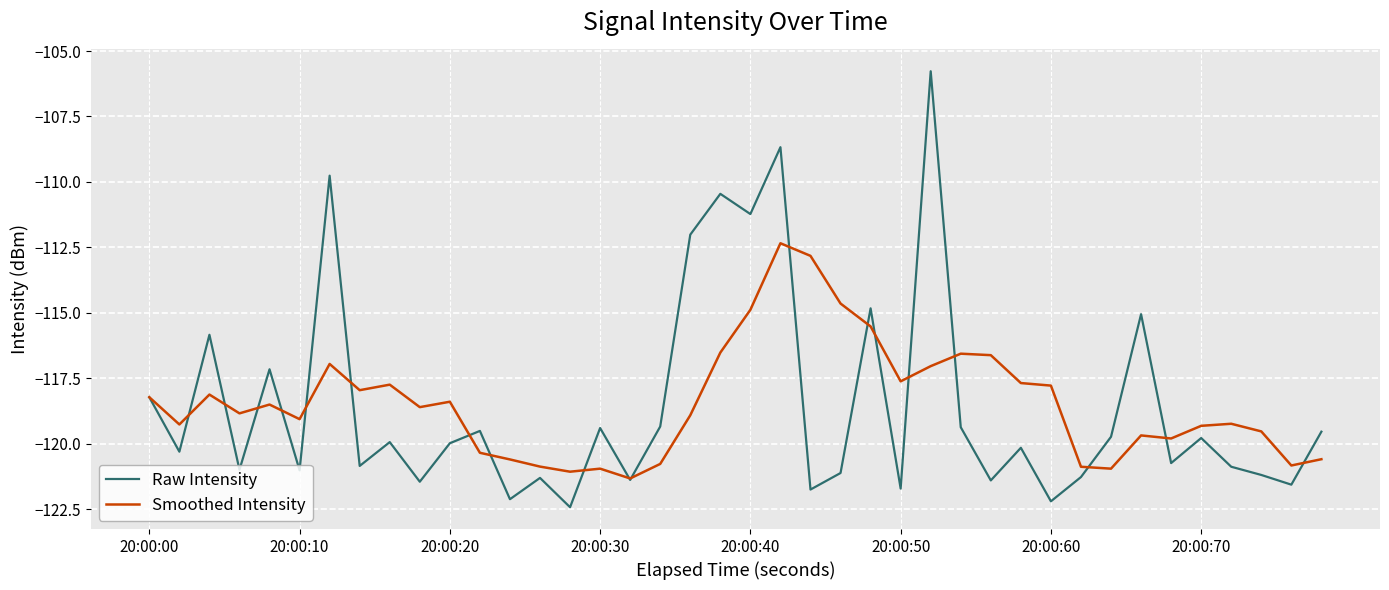

Which series has the largest range (max minus min)?

Raw Intensity